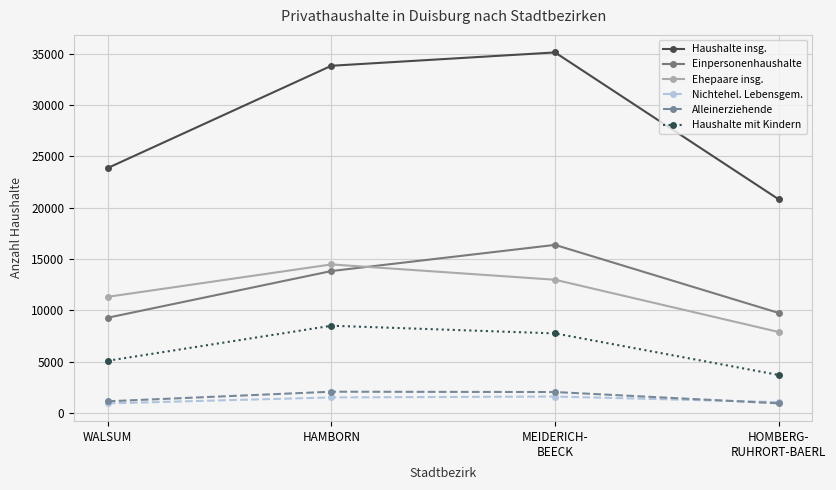

Read the Haushalte mit Kindern value at MEIDERICH-
BEECK.

7751